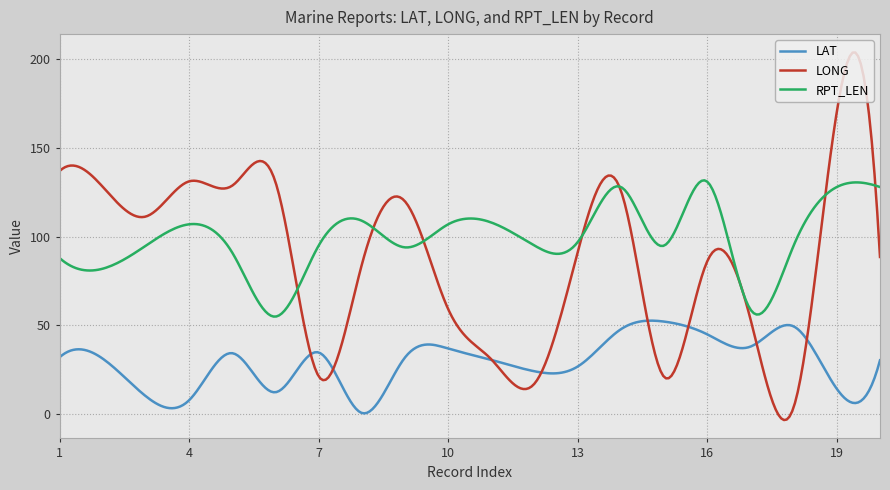

What is the maximum value shown in the chart?

203.8